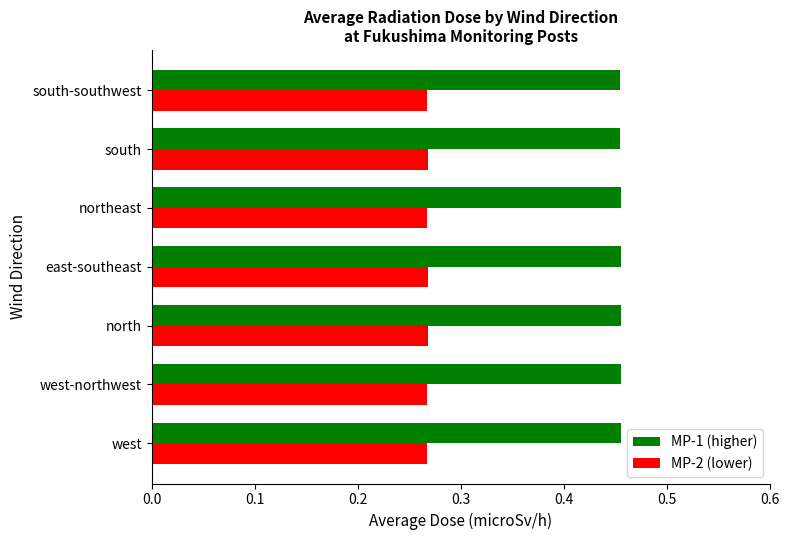

Rank the series at east-southeast from lowest to highest value.

MP-2 (lower), MP-1 (higher)